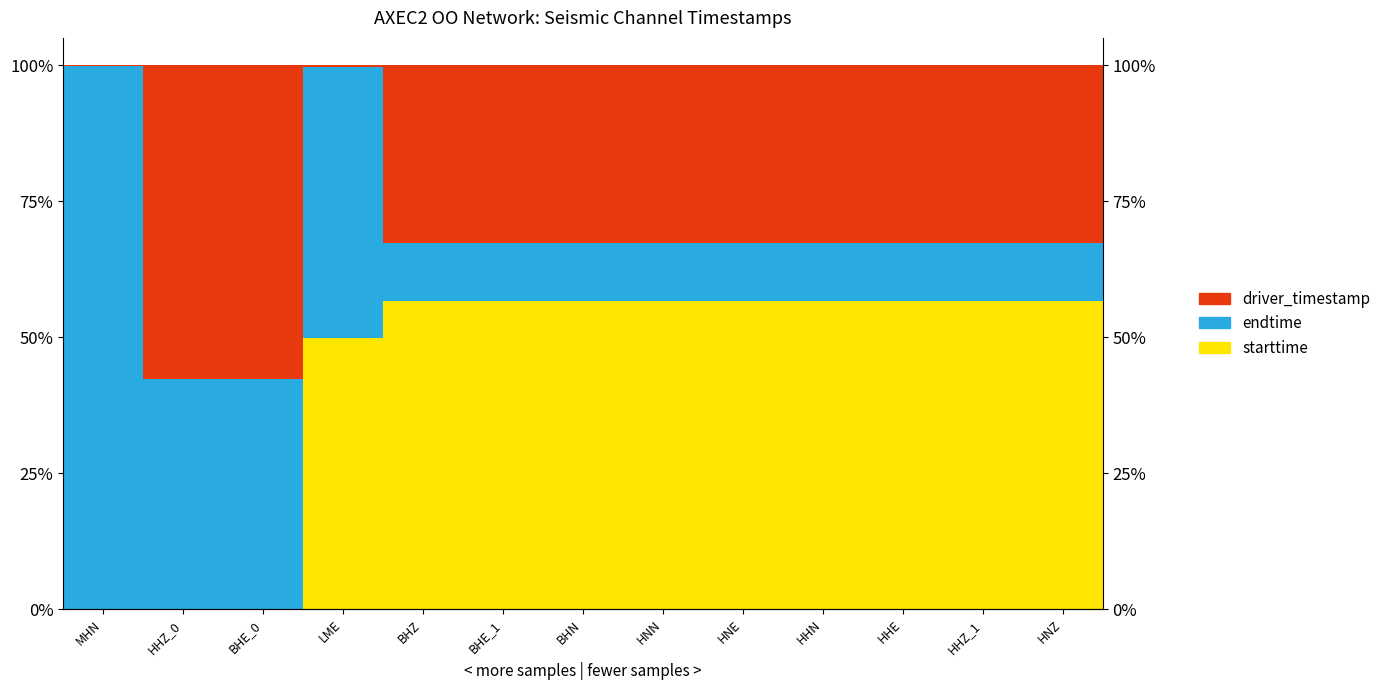

What is the highest value of the starttime series?

0.6